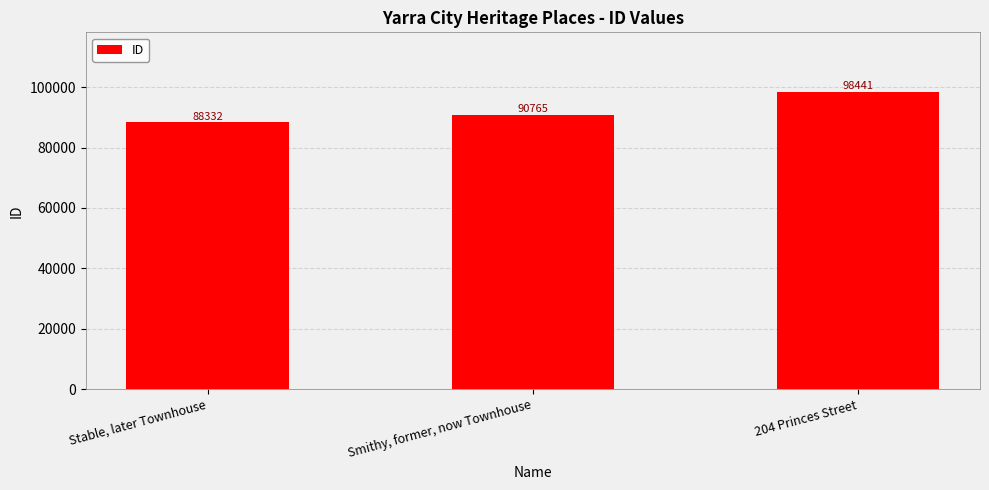

Which has a higher value, Smithy, former, now Townhouse or Stable, later Townhouse?

Smithy, former, now Townhouse